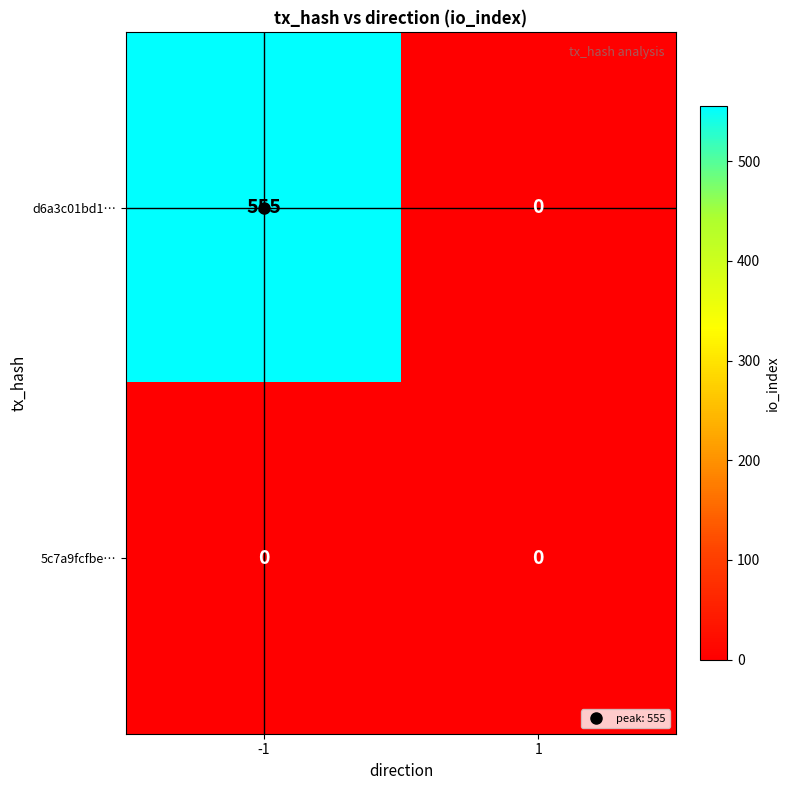

How many series are shown in this chart?

2